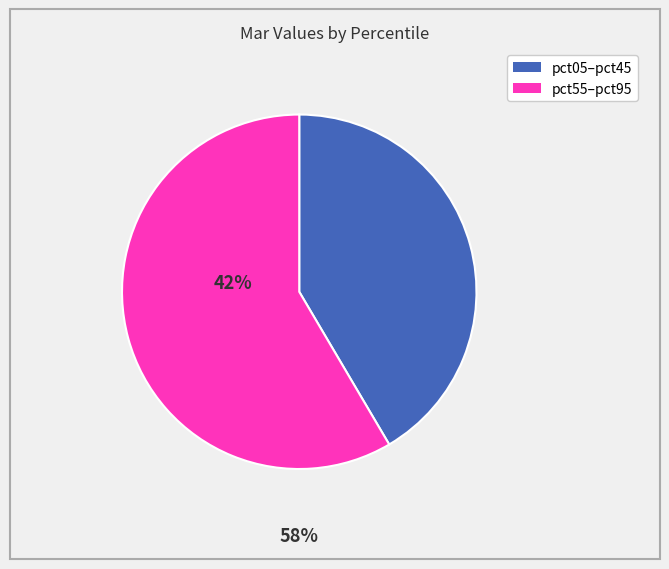

Is there any slice that represents more than half of the pie?

Yes